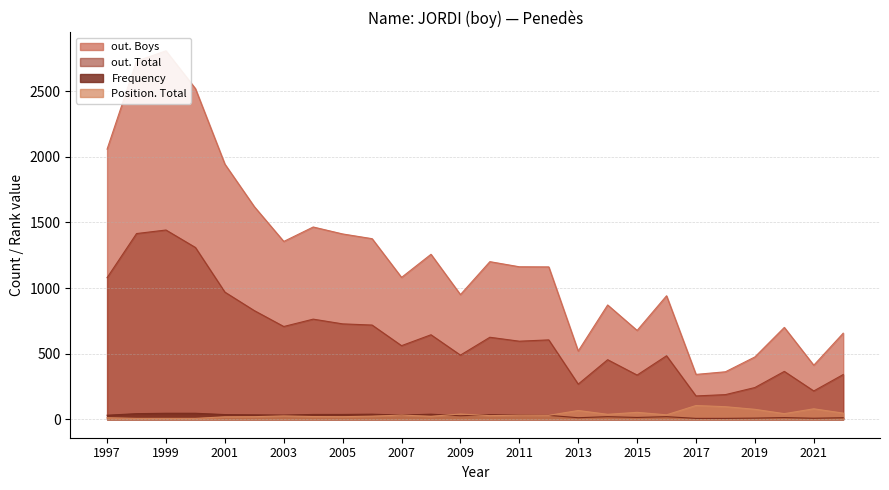

What is the highest value of the Frequency series?

46